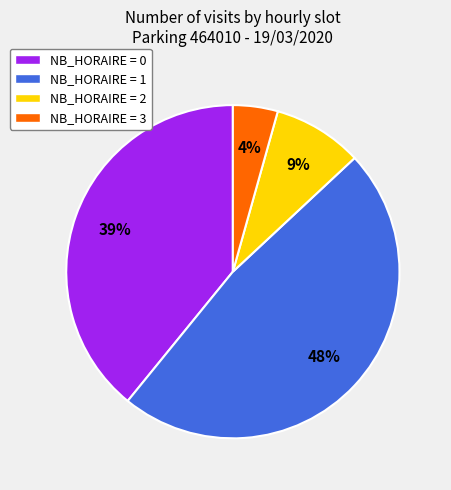

Rank the categories by value from highest to lowest.

NB_HORAIRE = 1, NB_HORAIRE = 0, NB_HORAIRE = 2, NB_HORAIRE = 3